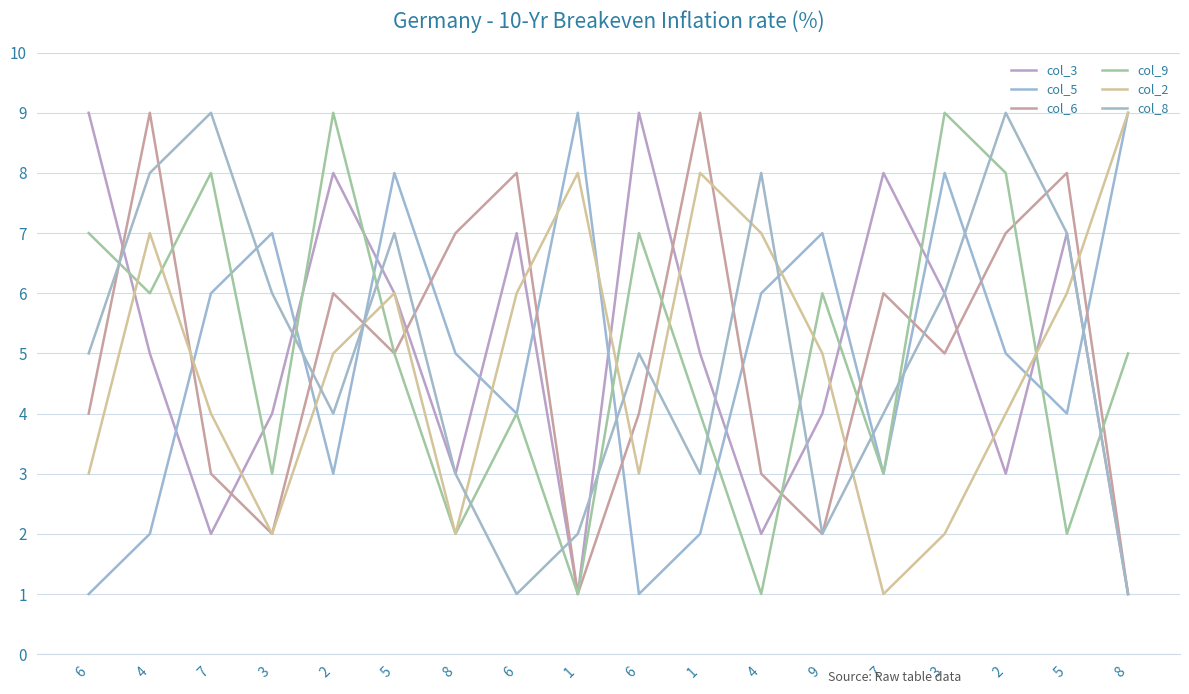

How many interior local peaks does the col_2 series have?

4